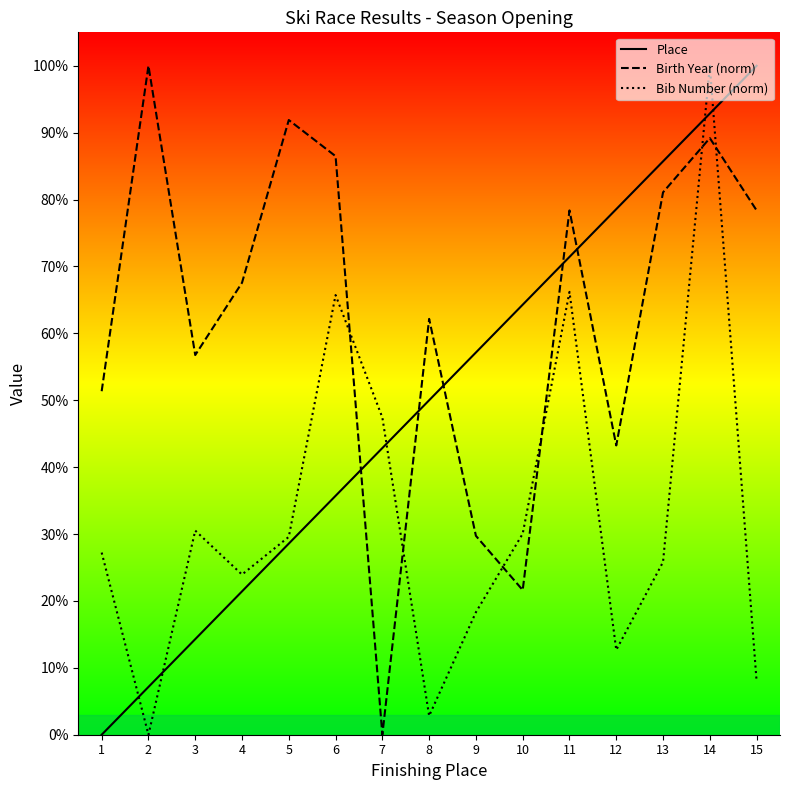

Which series changed the most between 4 and 5?

Birth Year (norm)